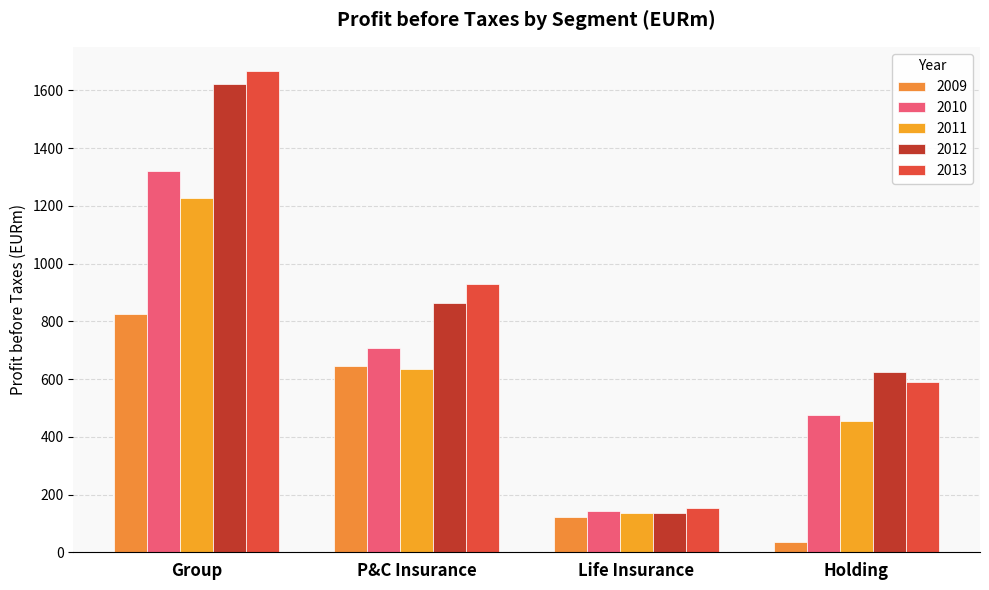

What is the smallest value displayed?

36.0